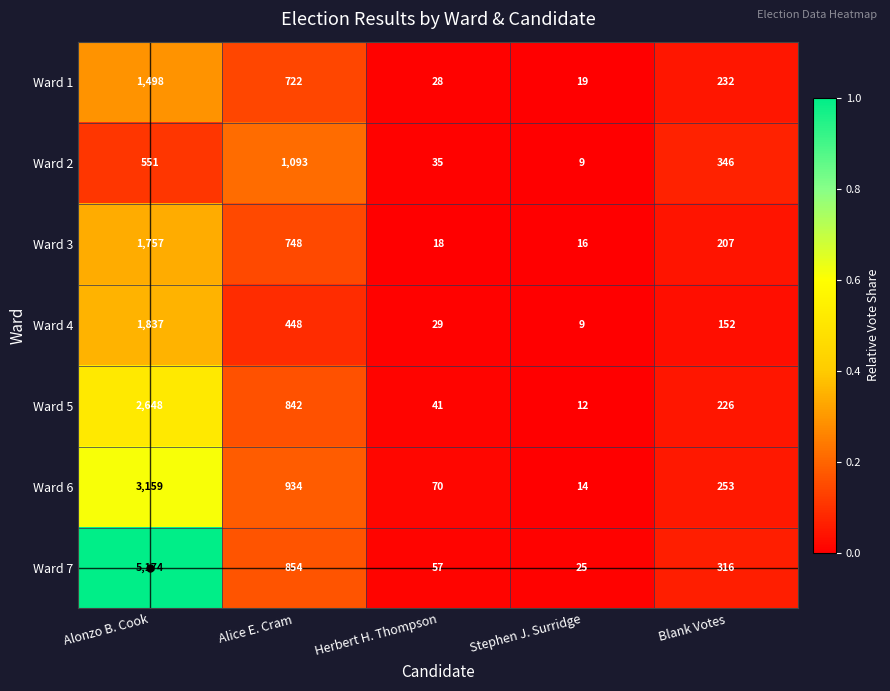

What is the sum of all Ward 7 values?

6426